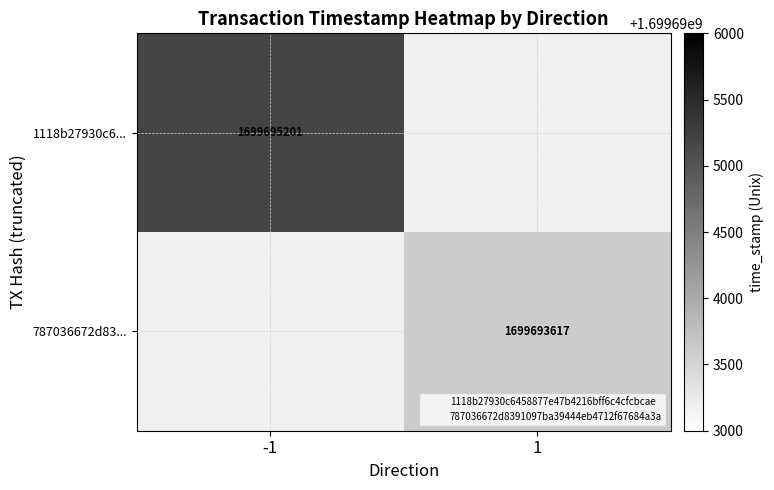

Reading left to right, extract all data points from this chart.

1118b27930c6458877e47b4216bff6c4cfcbcae: 0=-1	1=1699695201
787036672d8391097ba39444eb4712f67684a3a: 0=1	1=1699693617